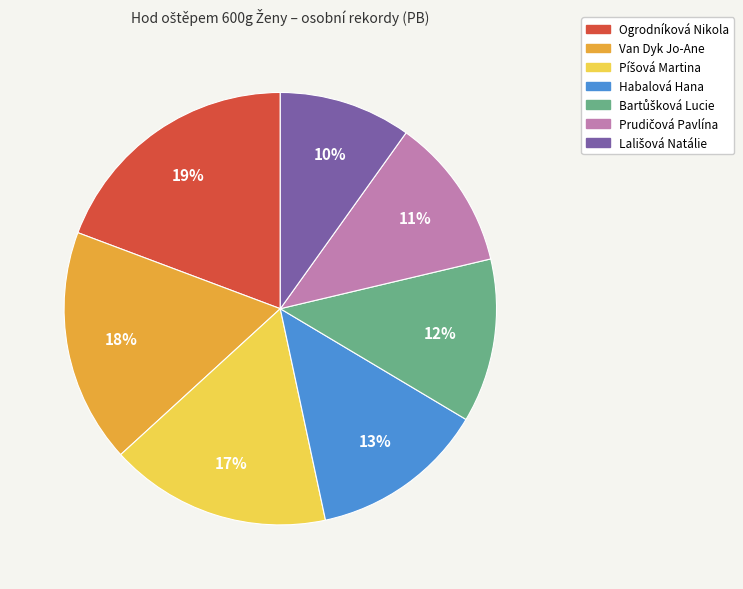

Which has a higher value, Van Dyk Jo-Ane or Ogrodníková Nikola?

Ogrodníková Nikola